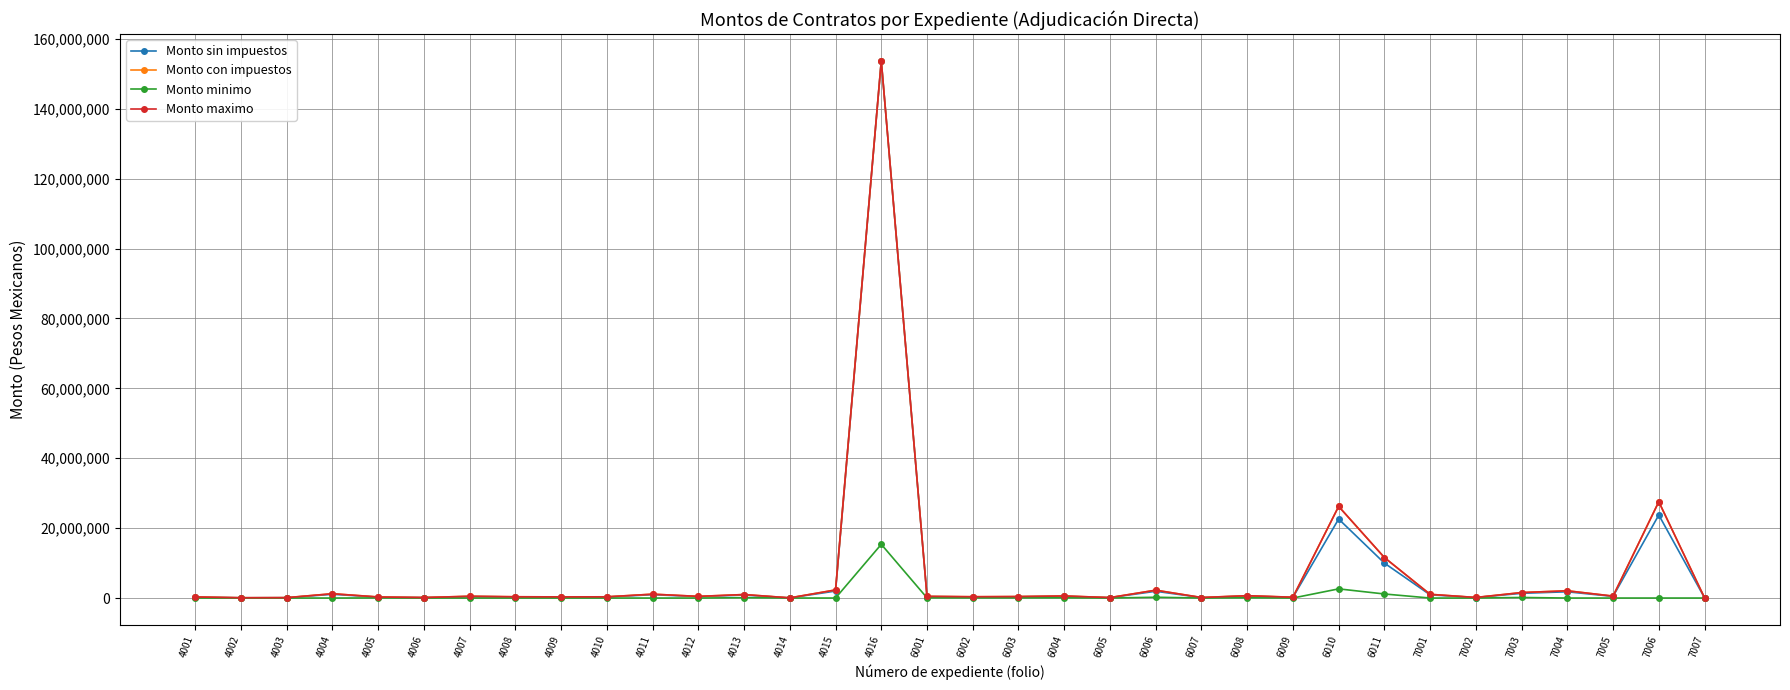

At which category is the sum across all series the highest?

4016